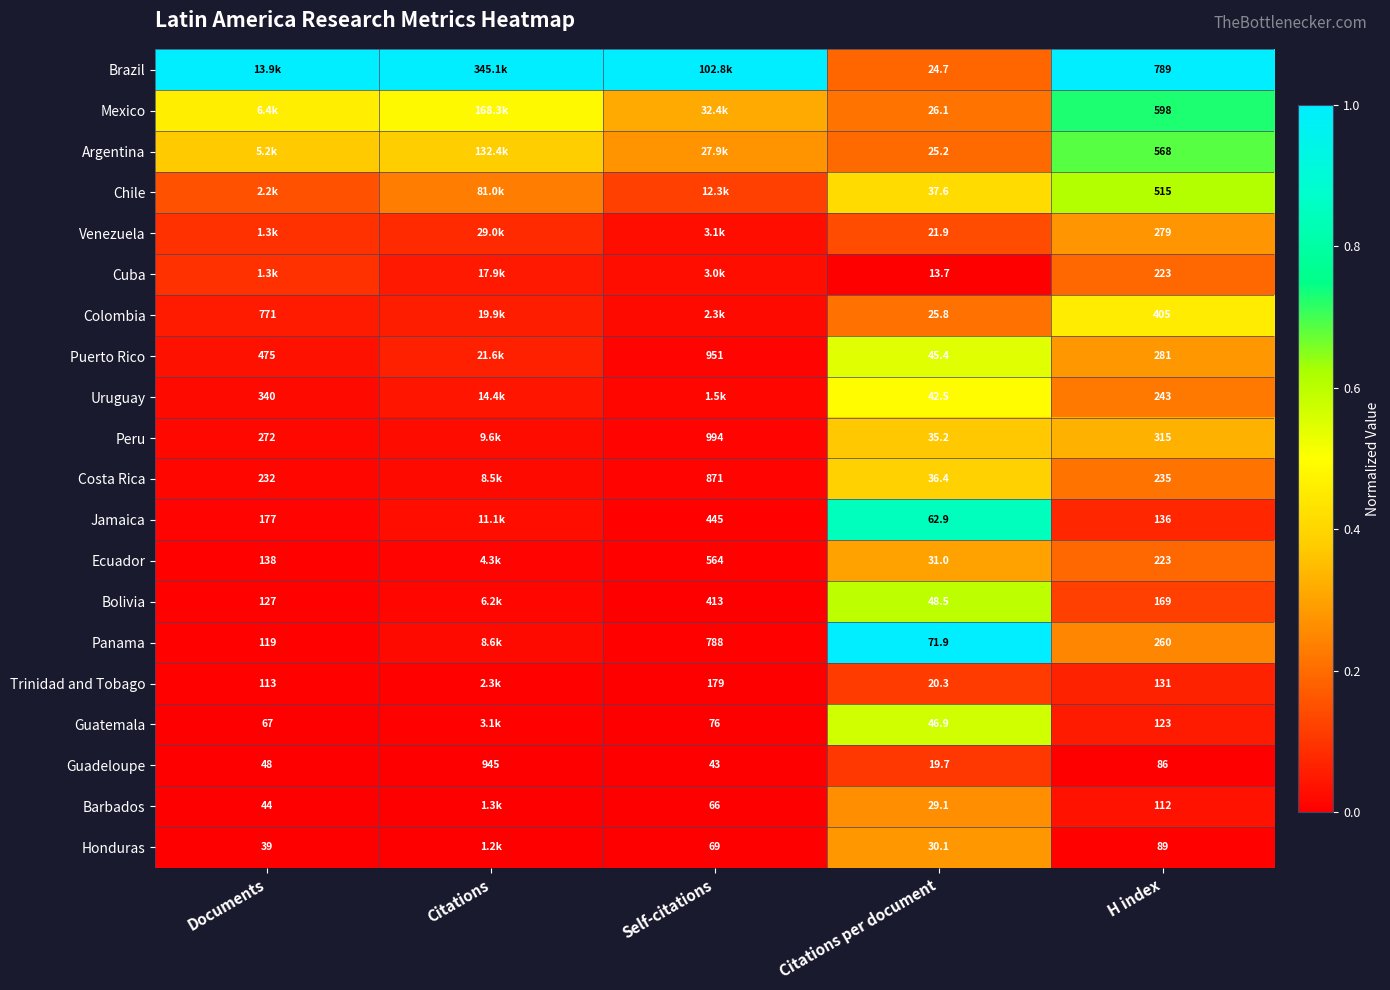

At which label is Guadeloupe closest to 482?

H index